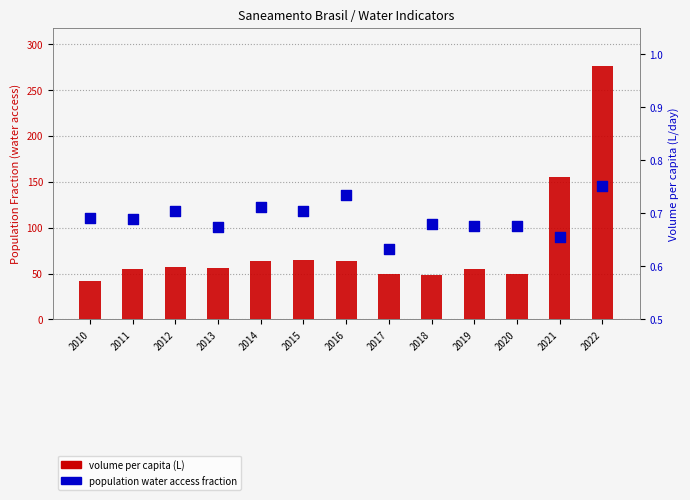

Which series has the largest Y range (max minus min)?

Volume per capita (L)